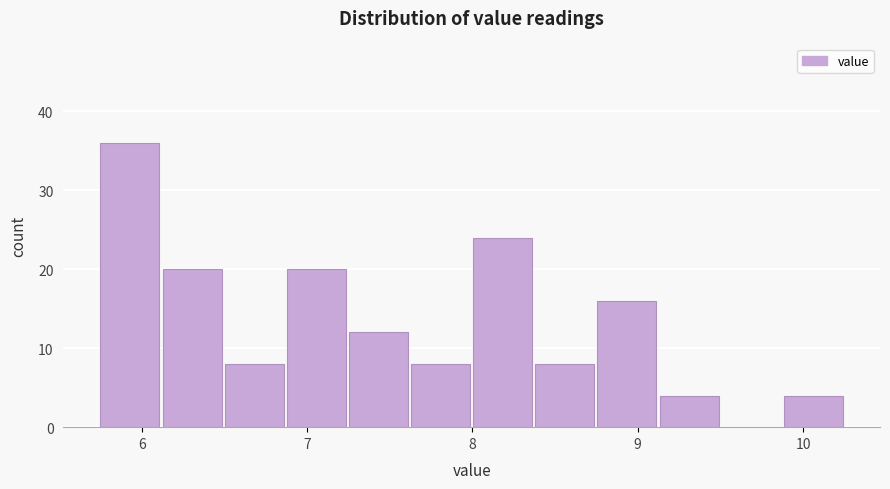

Around what value on the x-axis is the tallest bar? Give the approximate position of its centre, as read against the axis.

5.9